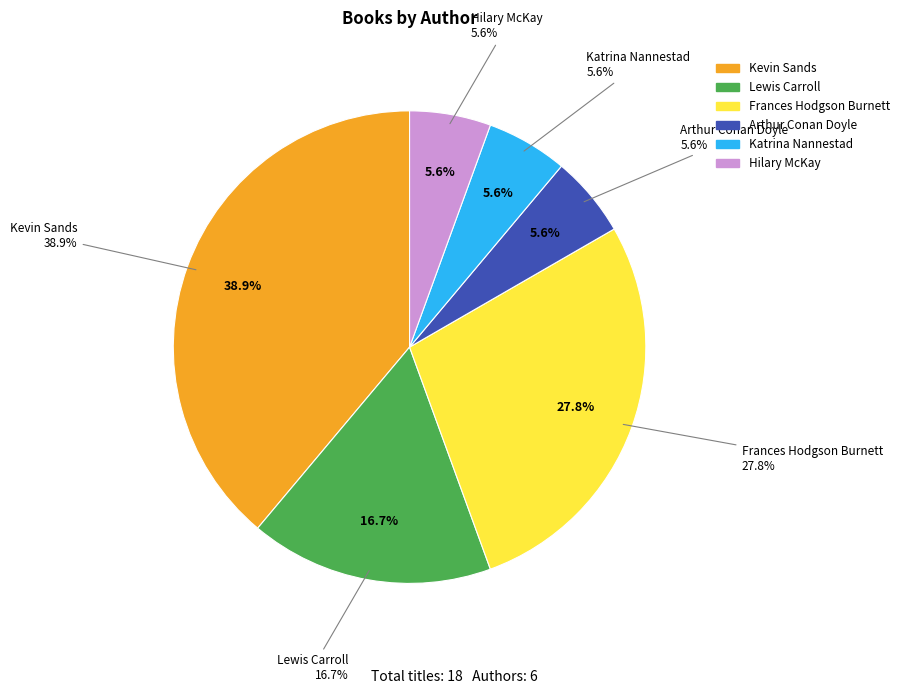

Combined, what portion of the pie is Lewis Carroll and Arthur Conan Doyle?

22.2%